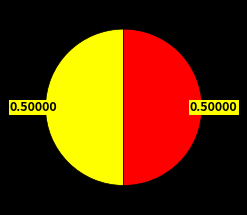

How many slices are in this pie chart?

2